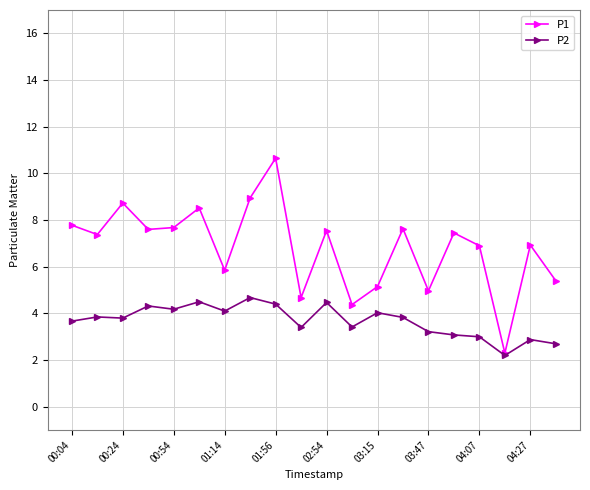

What are all the series names shown in the legend?

P1, P2